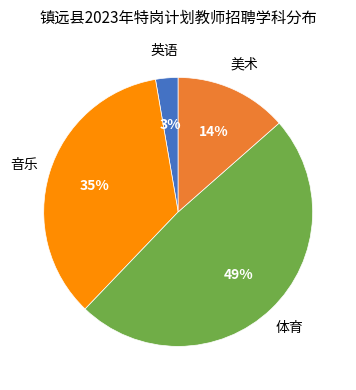

To the nearest percent, what is the average slice percentage?

25%